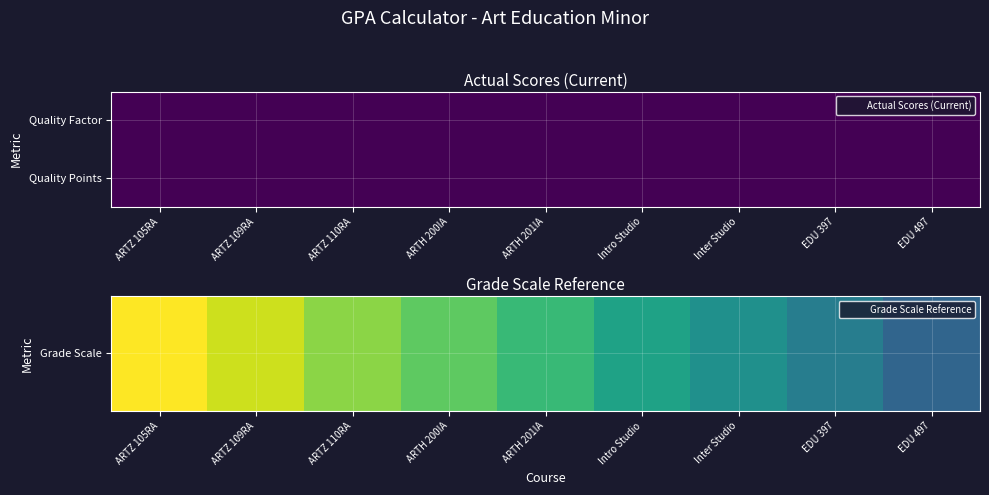

Is it true that Grade Scale equals 3.0 at ARTH 200IA?

True